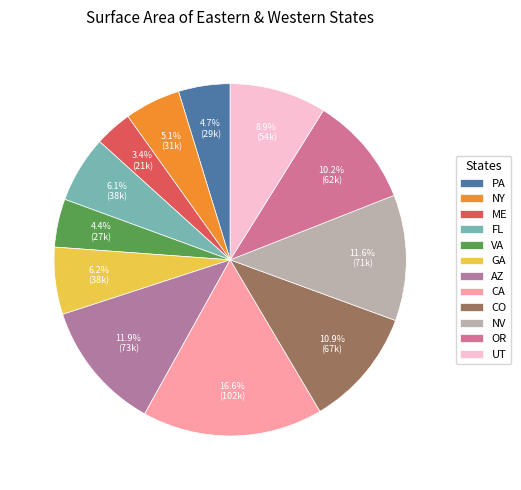

Is it true that PA is 1% of the pie?

False